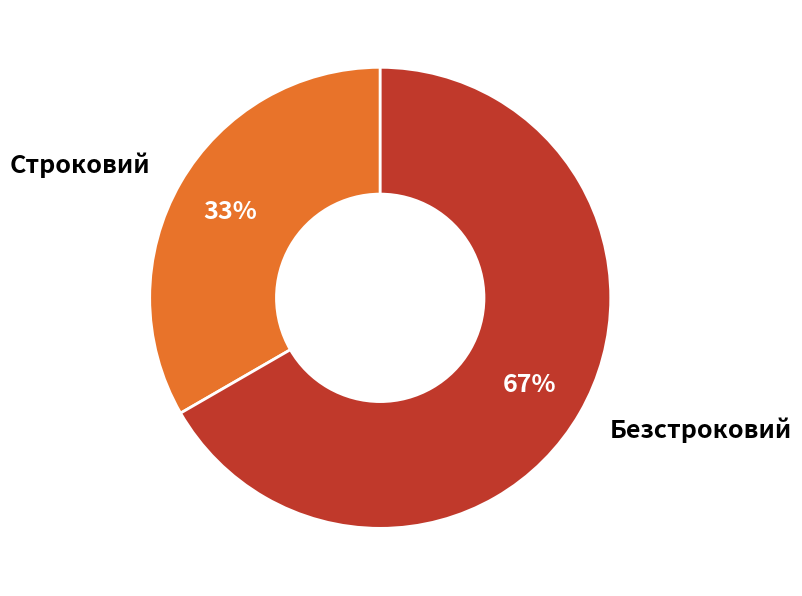

Which category accounts for the majority?

Безстроковий